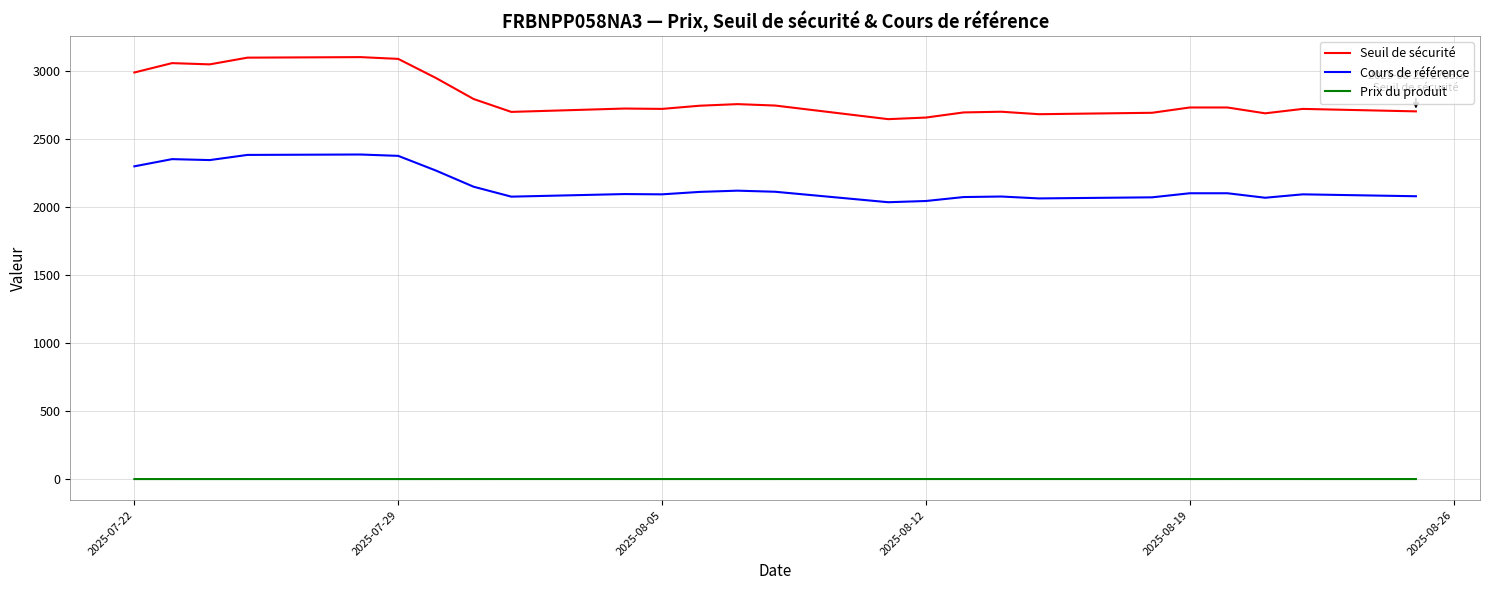

Which series has the widest spread of values?

Seuil de sécurité